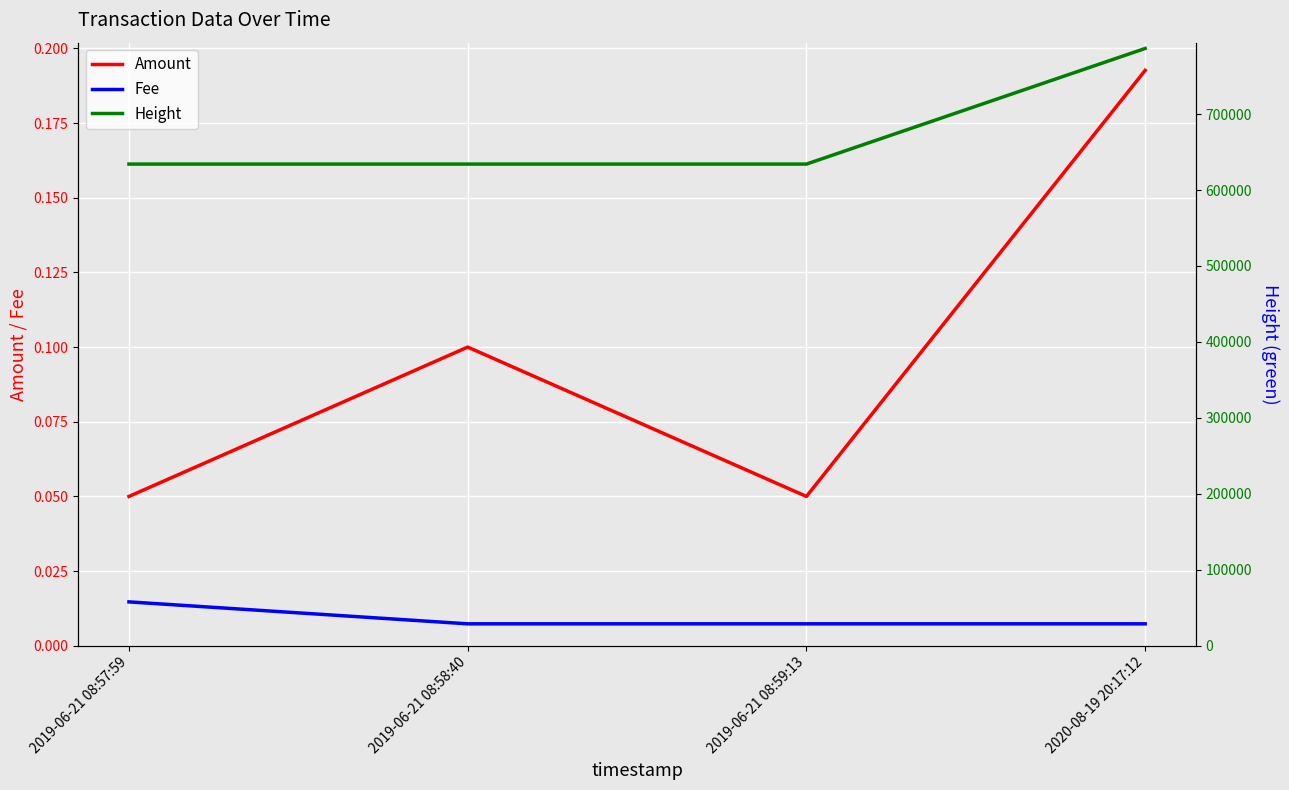

The value of Height at 2020-08-19 20:17:12 is 786411.0. True or false?

True